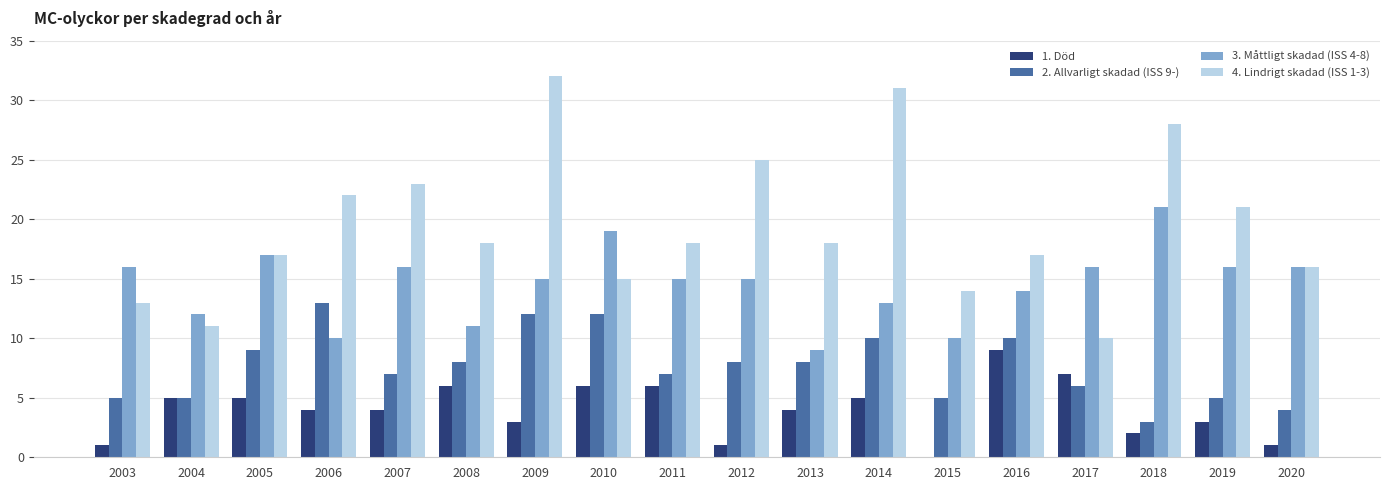

How many series are shown in this chart?

4